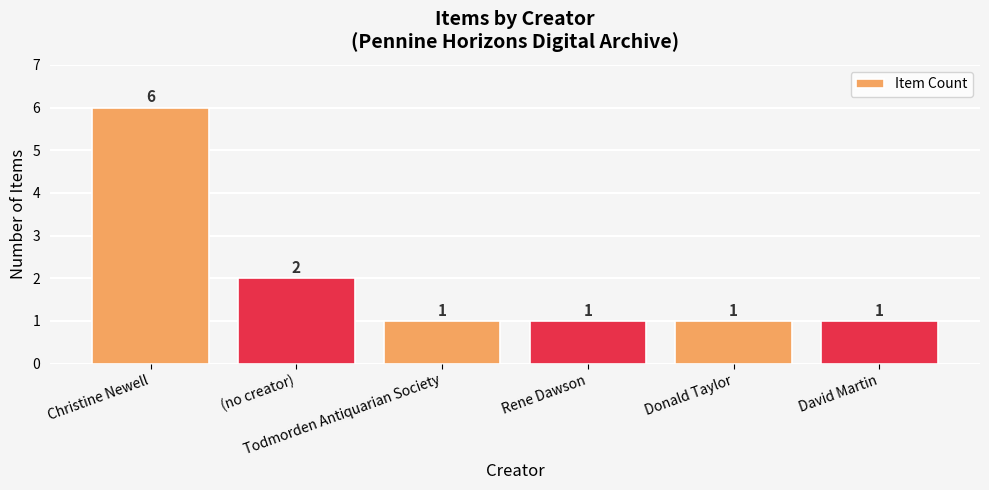

Are the bars horizontal?

No